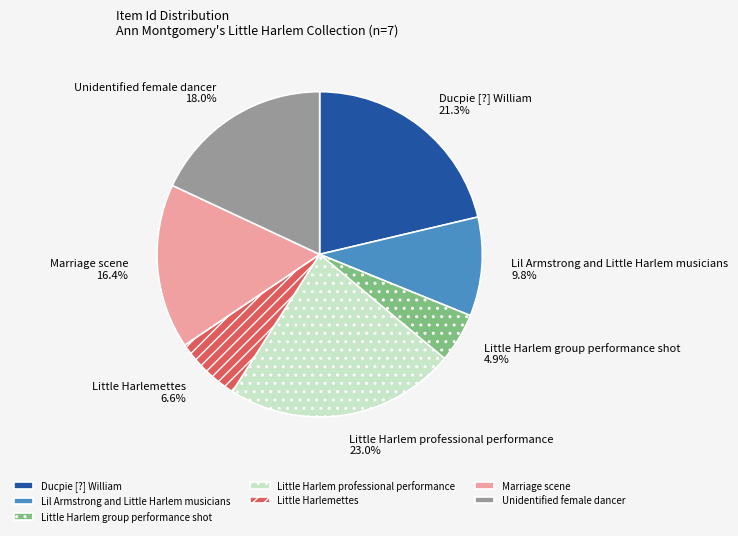

Approximately how many times larger is the value at Lil Armstrong and Little Harlem musicians compared to Ducpie [?] William?

0.5